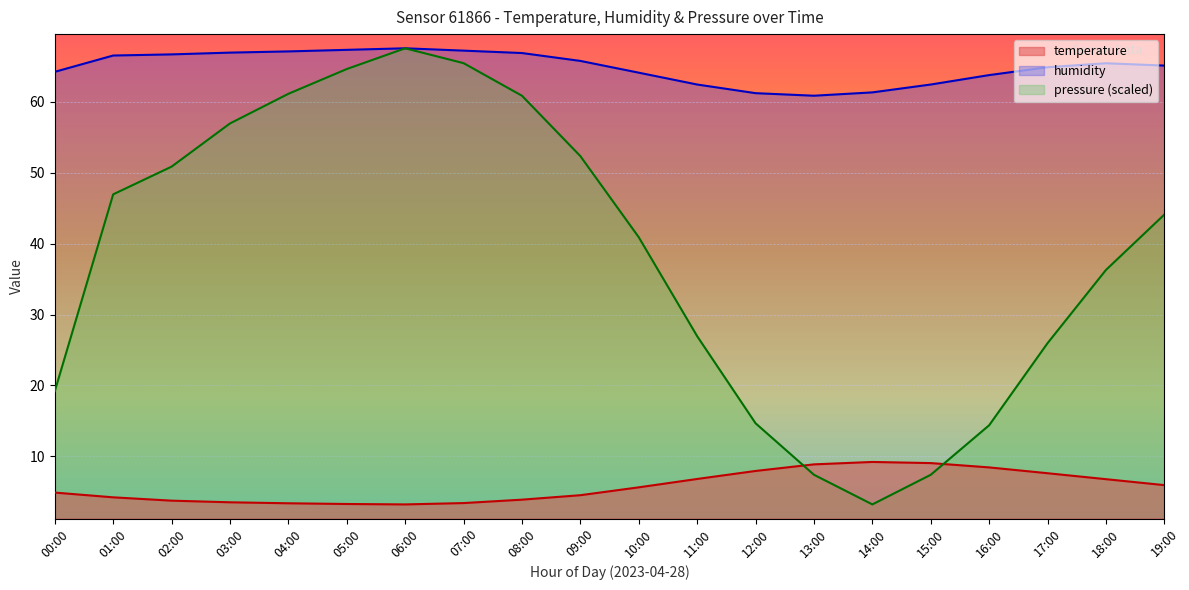

Which category has the lowest value across all series?

06:00